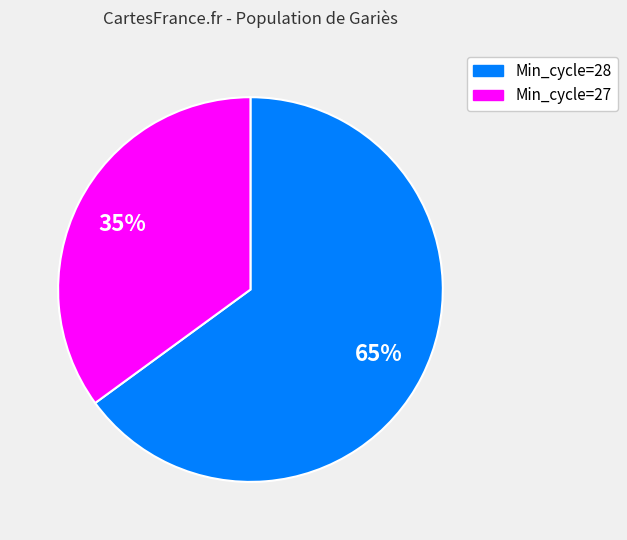

Does any single category account for the majority?

Yes